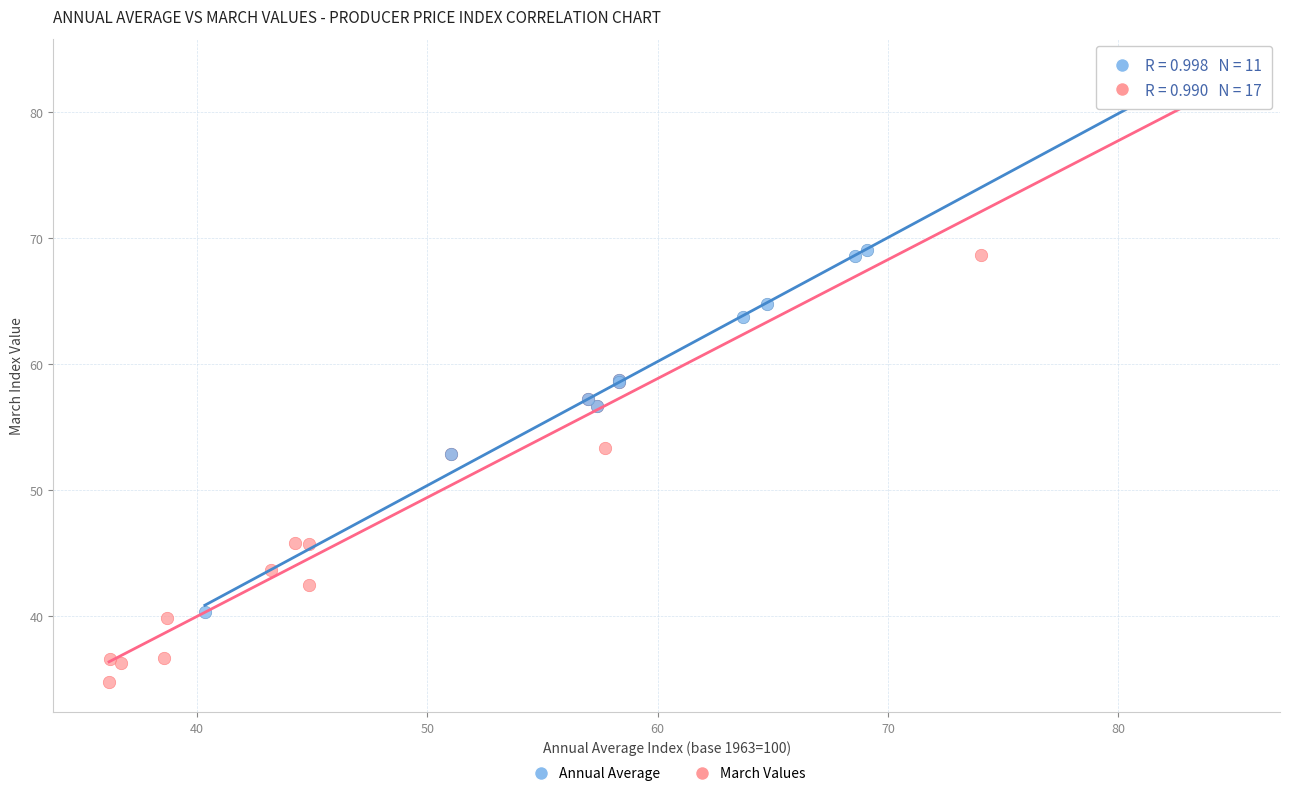

Which series contains the highest Y value?

March Values